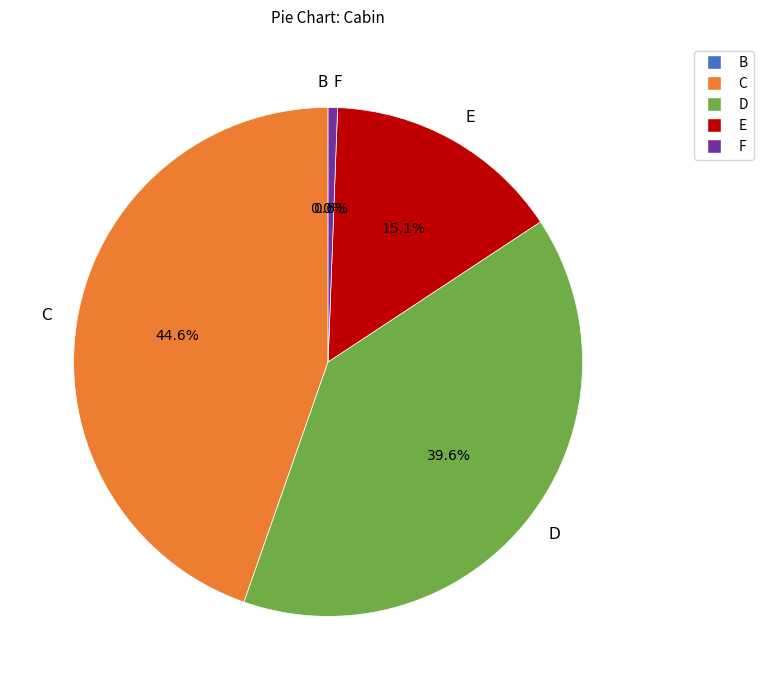

Which category has the biggest portion of the pie?

C